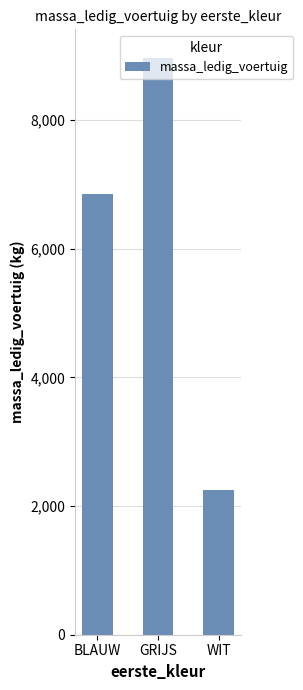

What is the change in value from BLAUW to WIT?

-4610